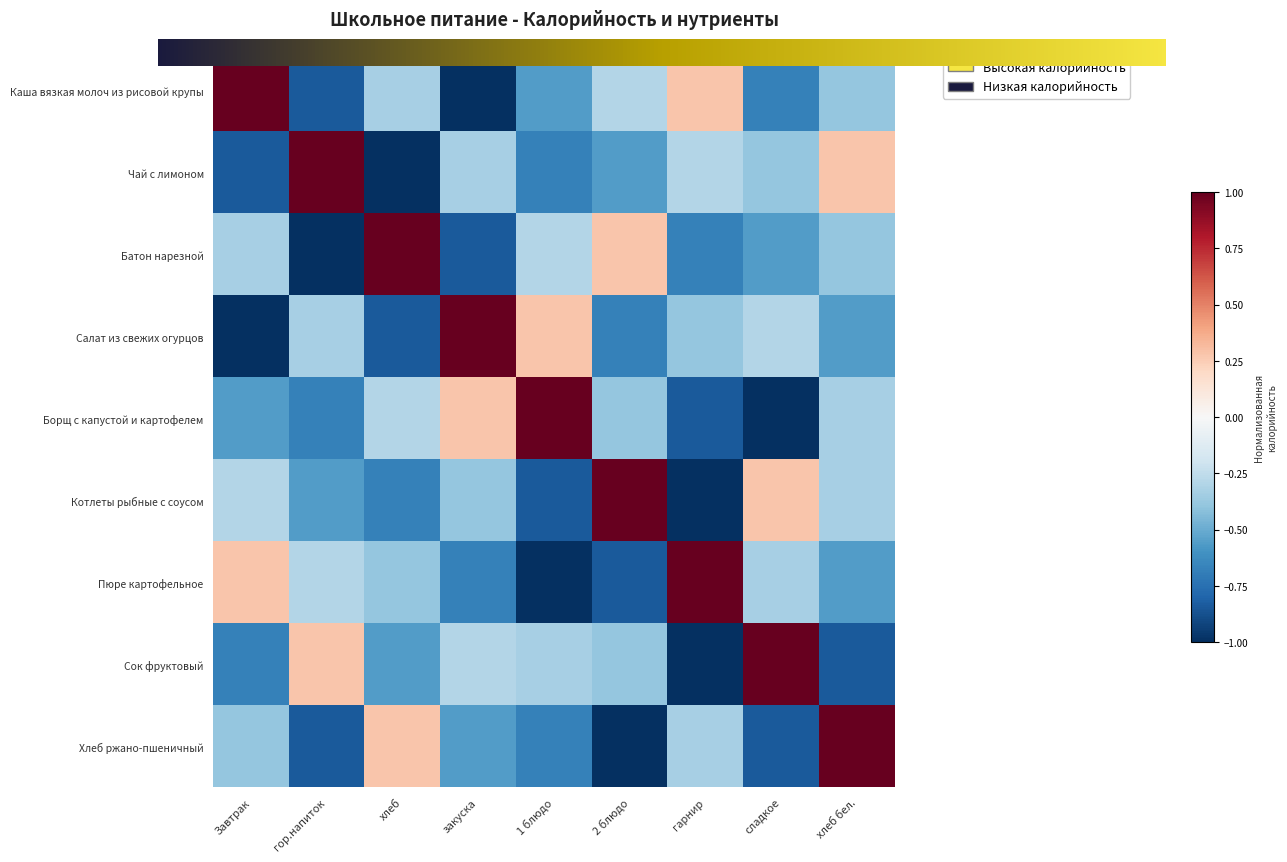

Where does the Чай с лимоном series first go above 0?

гор.напиток